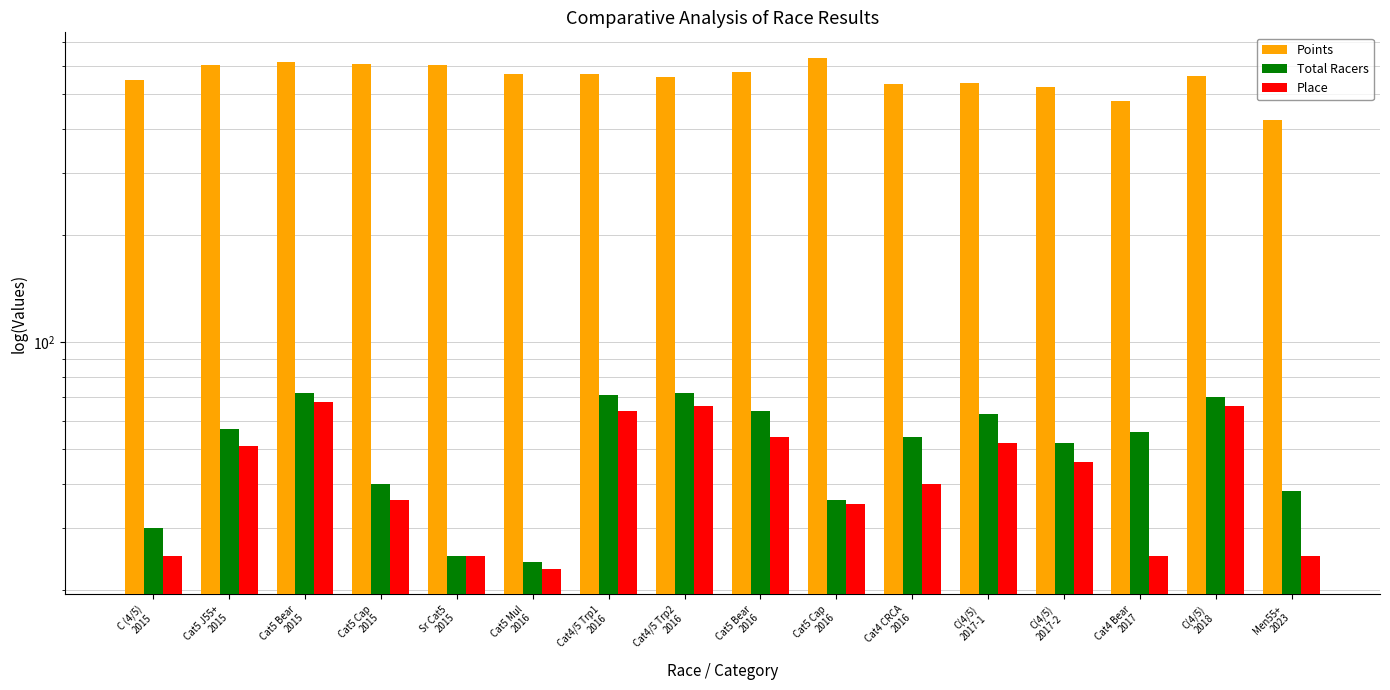

What is the difference between the maximum and minimum values in the Place series?

45.0